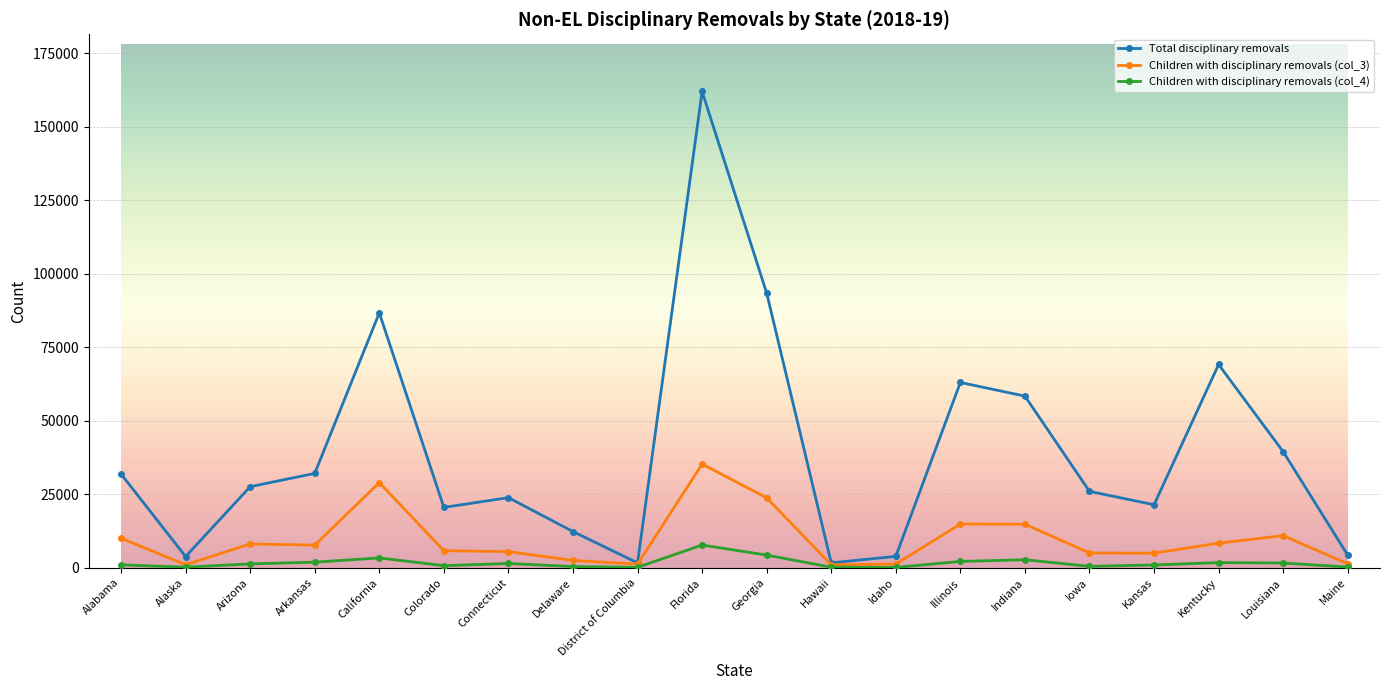

What is the difference between the highest and lowest values at Alaska?

3618